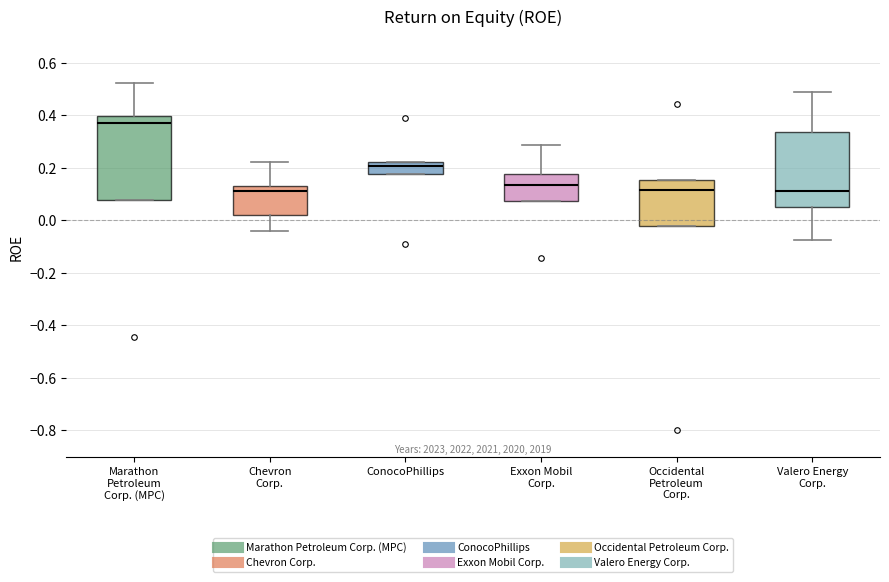

Reading left to right, read every box against the y-axis: the position of its median line, the range the box covers, and the ends of its whiskers. The values are not printed on the chart, so give them approximately, as read against the axis.

Marathon Petroleum Corp. (MPC): median 0.38, box 0.08 to 0.40, whiskers 0.08 to 0.52
Chevron Corp.: median 0.12, box 0.02 to 0.14, whiskers -0.04 to 0.22
ConocoPhillips: median 0.20, box 0.18 to 0.22, whiskers 0.18 to 0.22
Exxon Mobil Corp.: median 0.14, box 0.08 to 0.18, whiskers 0.08 to 0.28
Occidental Petroleum Corp.: median 0.12, box -0.02 to 0.16, whiskers -0.02 to 0.16
Valero Energy Corp.: median 0.12, box 0.06 to 0.34, whiskers -0.08 to 0.48